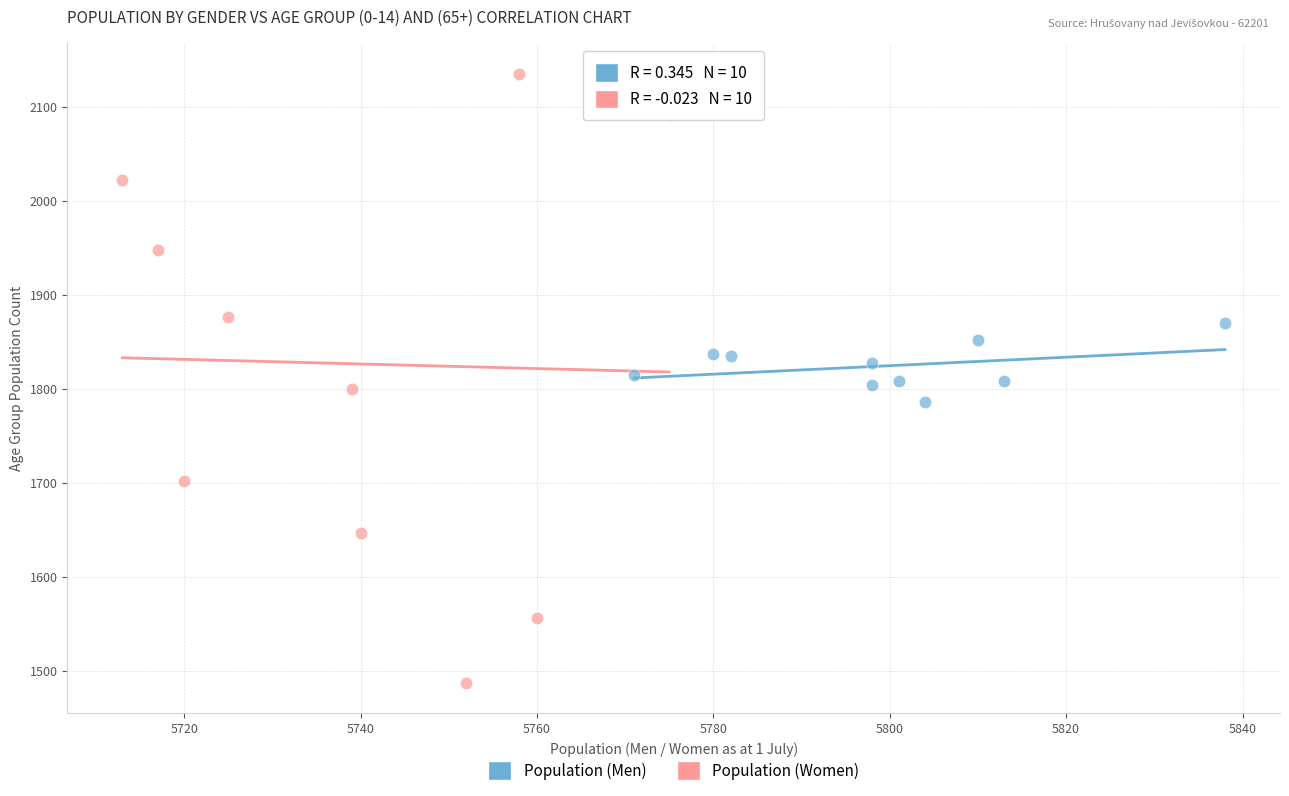

What are all the series names shown in the legend?

Population (Men), Population (Women)